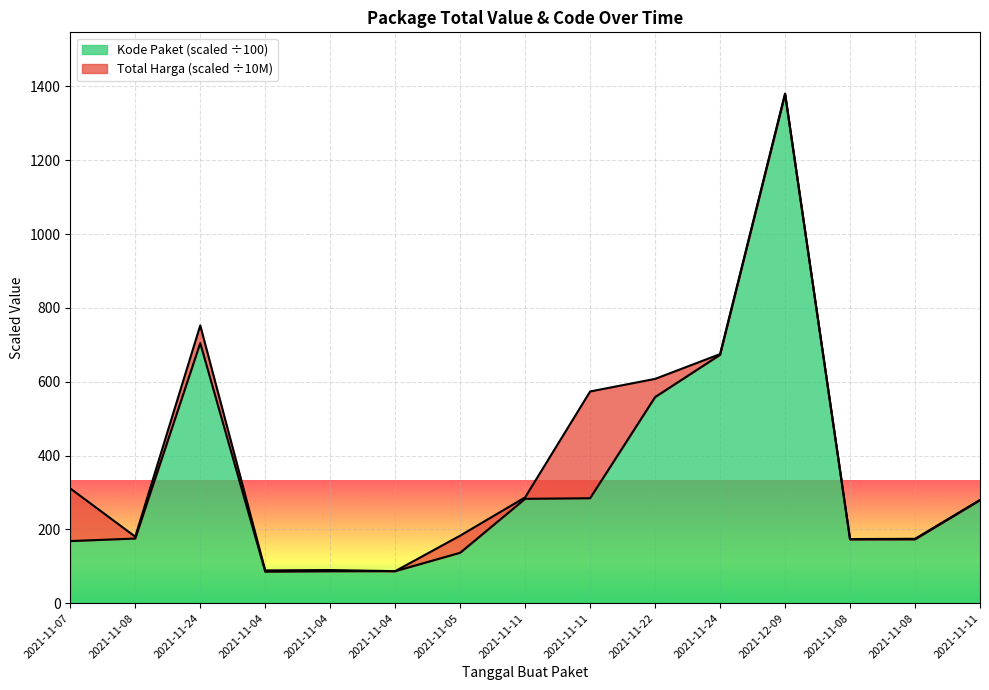

Reading left to right, transcribe all the data shown in this chart.

2021-11-07=168.2	2021-11-08=175.1	2021-11-24=704.5	2021-11-04=85.3	2021-11-04=86.5	2021-11-04=86.7	2021-11-05=136.5	2021-11-11=282.7	2021-11-11=284.2	2021-11-22=558.3	2021-11-24=672.8	2021-12-09=1378.8	2021-11-08=172.7	2021-11-08=172.8	2021-11-11=278.9